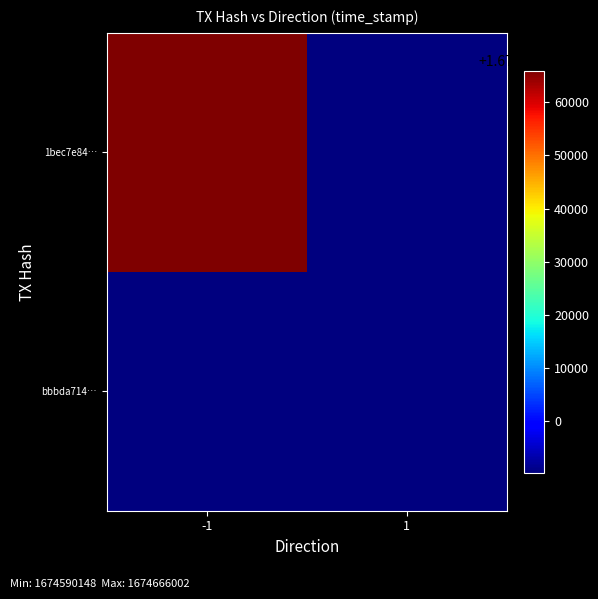

What is the spread (max minus min) of values at -1?

1674666002